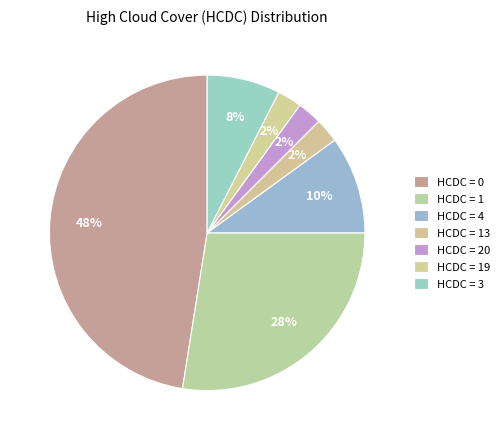

How many segments does this pie chart have?

7